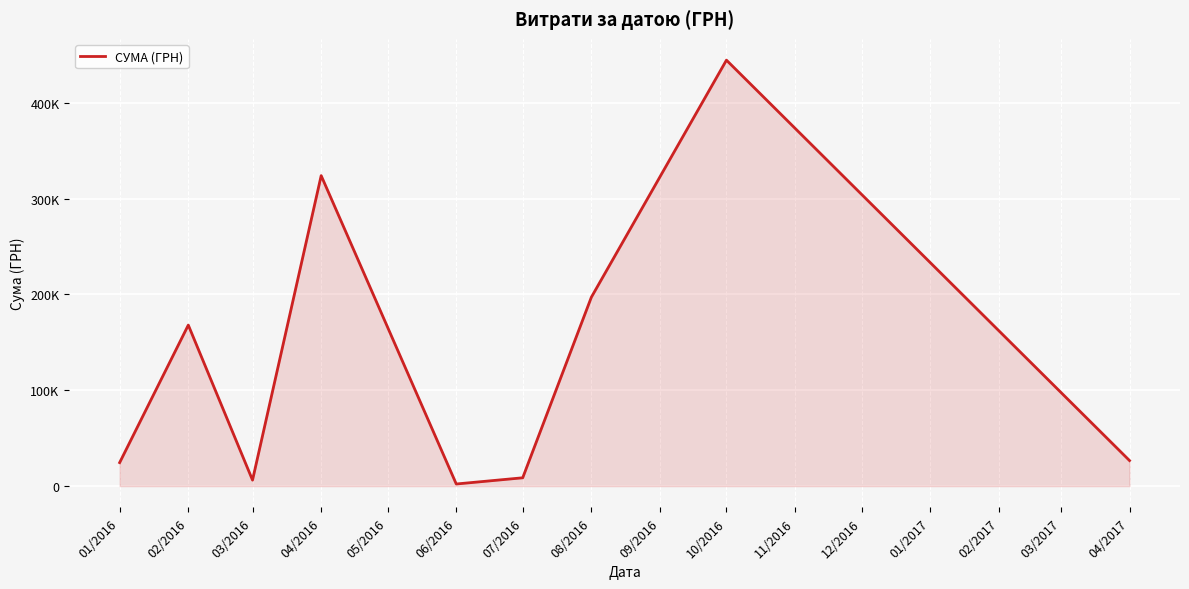

Where is the data nearest to the value 223344?

08/2016